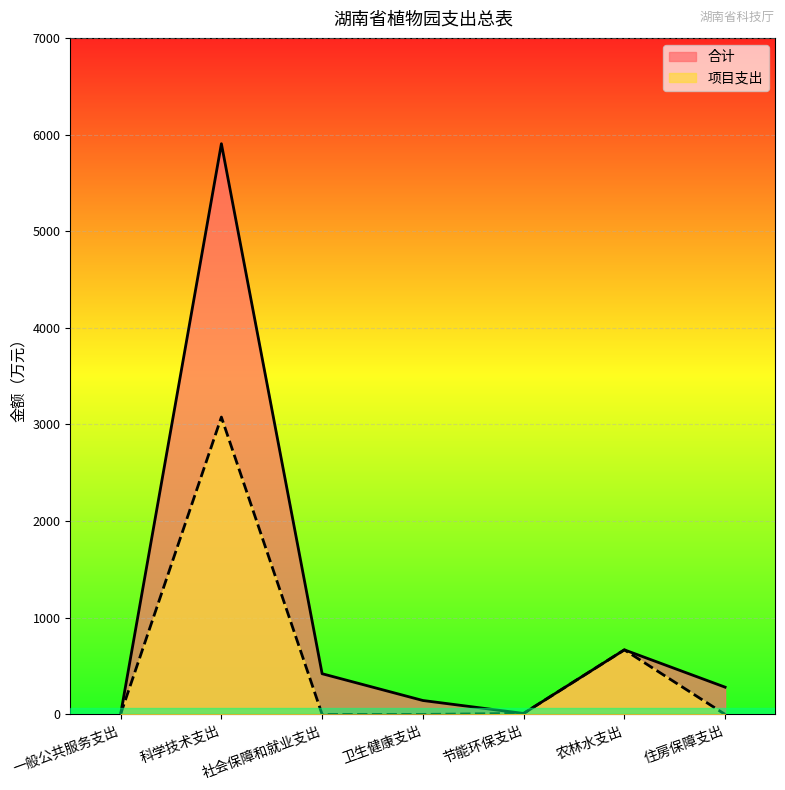

At how many categories does at least one series exceed 315?

3